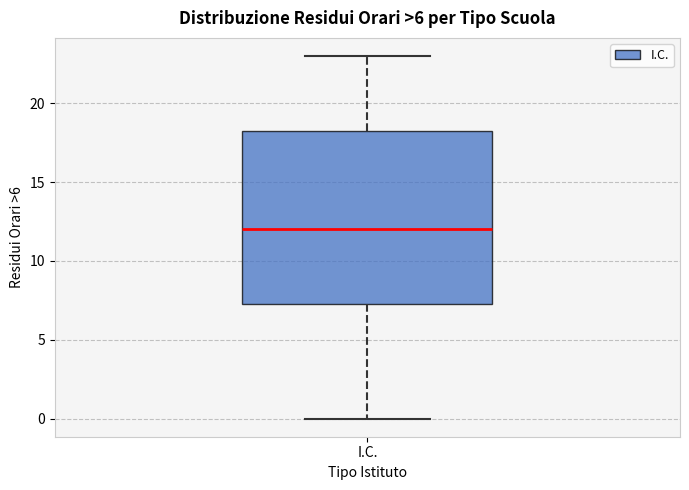

Transcribe this box plot: give where the median line is, the range the box spans, and where the two whiskers end, as read against the y-axis. The values are not printed on the chart, so give them approximately, as read against the axis.

median 12.0, box 7.5 to 18.5, whiskers 0.0 to 23.0